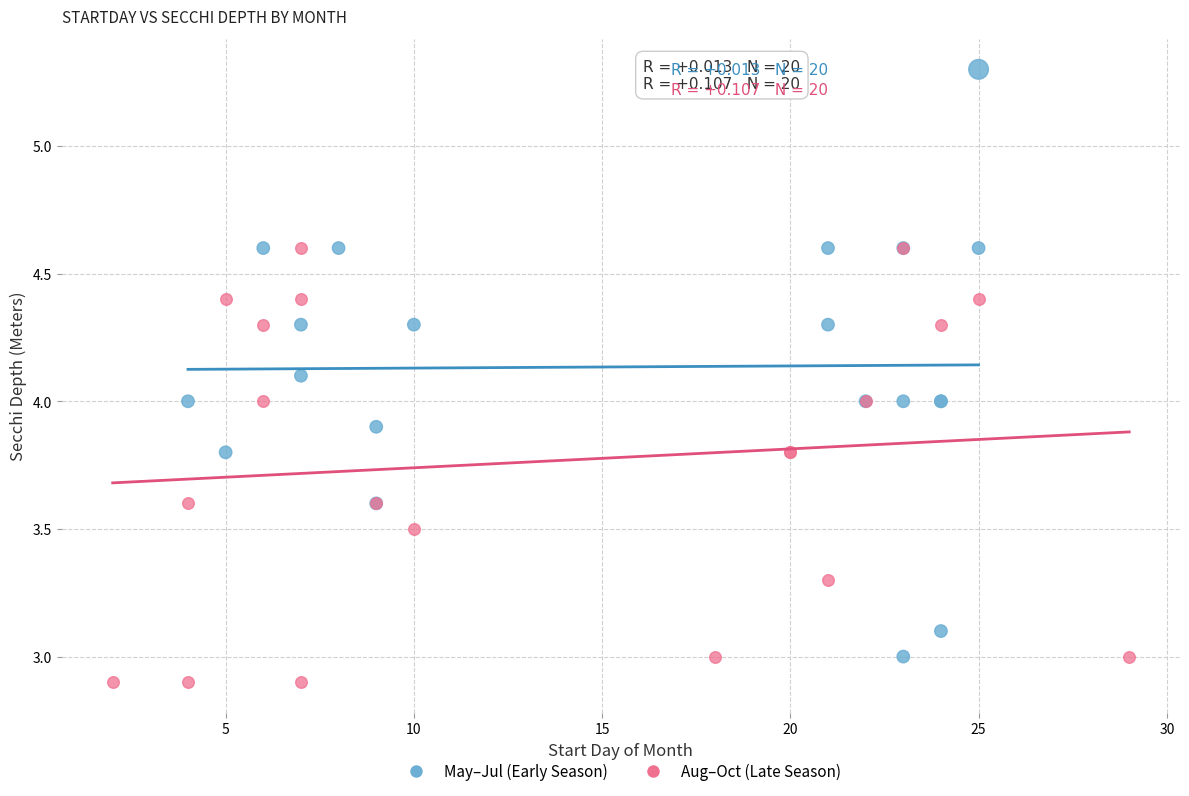

Which series contains the highest Y value?

May–Jul (Early Season)